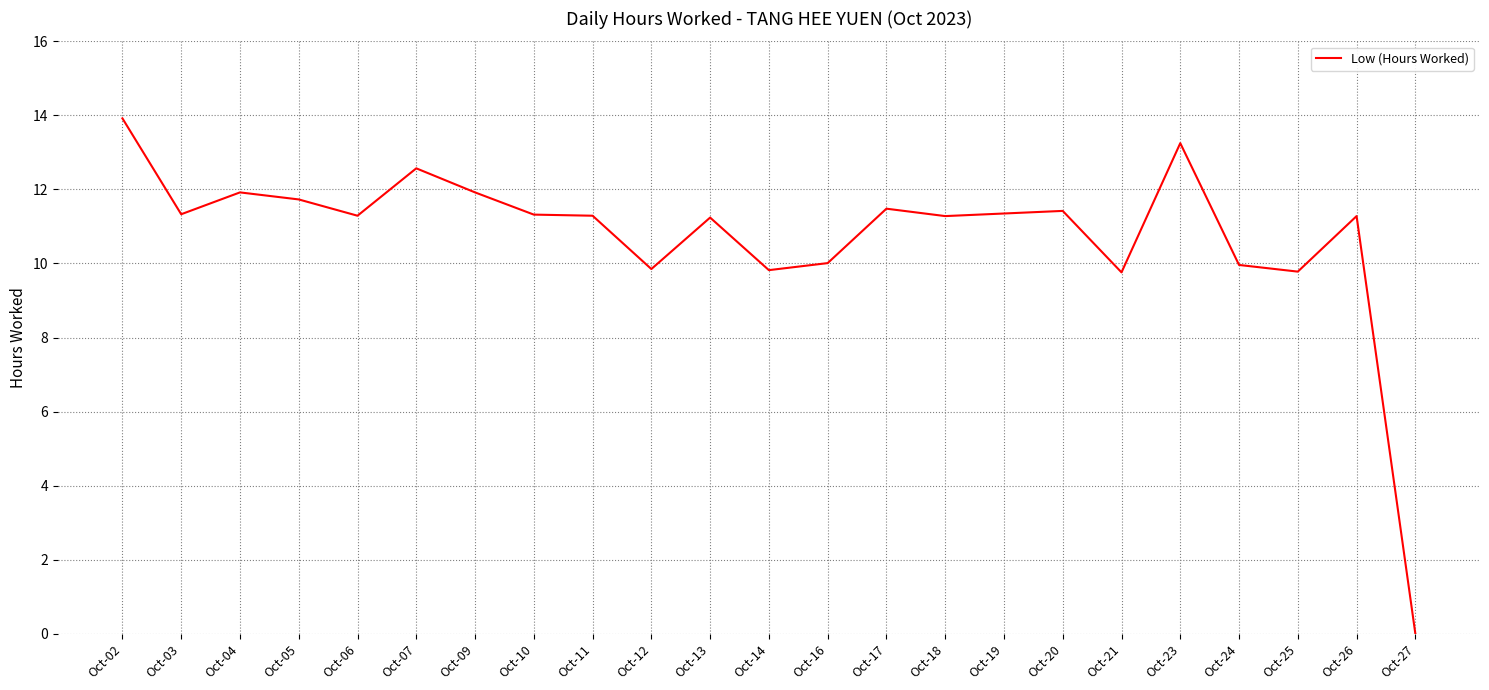

At which label does the data first exceed 11?

Oct-02